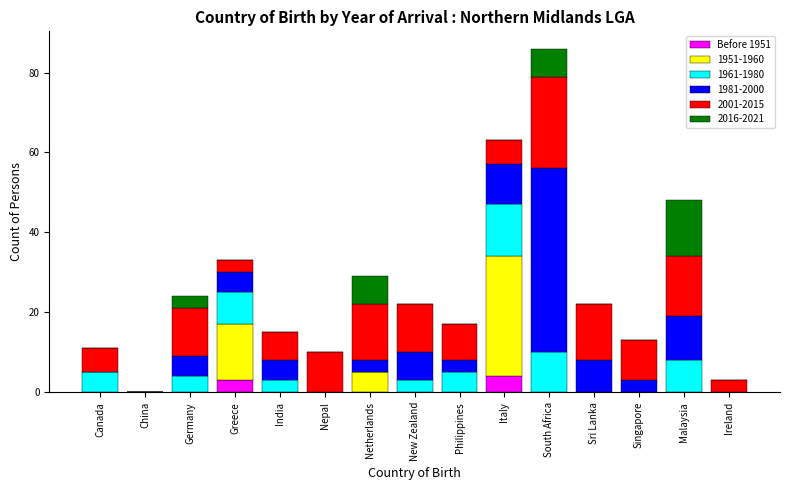

What is the maximum value for Before 1951?

4